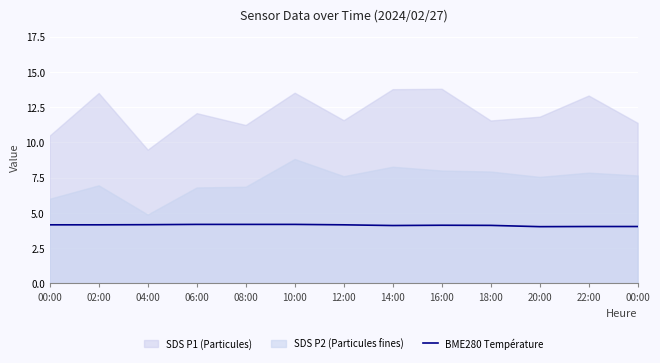

The value at 18:00 is 1.8. True or false?

False